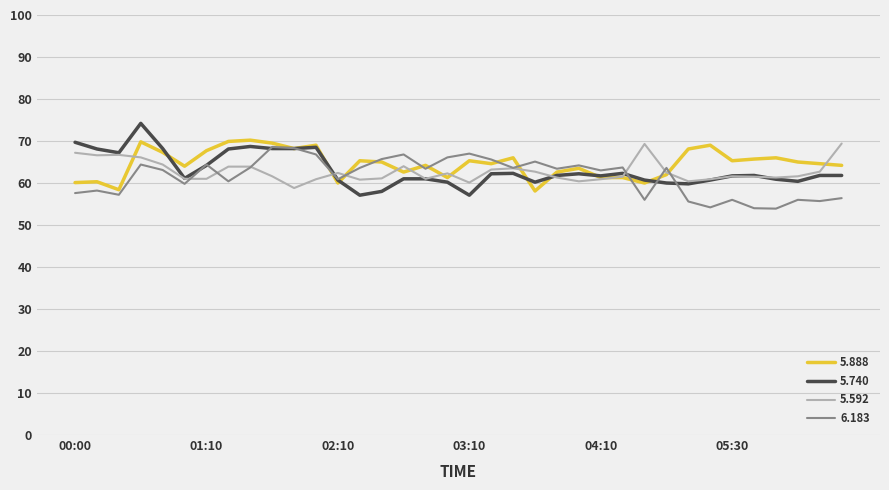

What is the greatest value displayed?

74.2